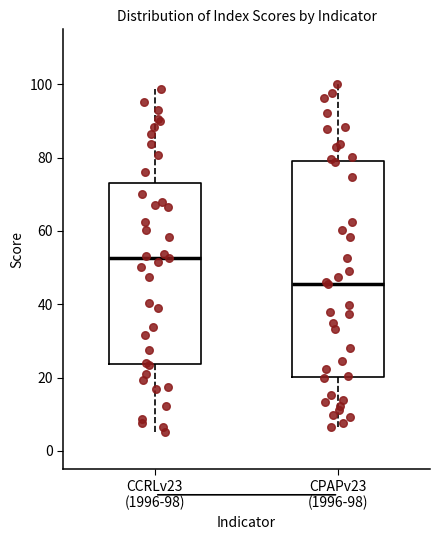

Which box is the tallest, from its lower edge to its upper edge?

CPAPv23 (1996-98)